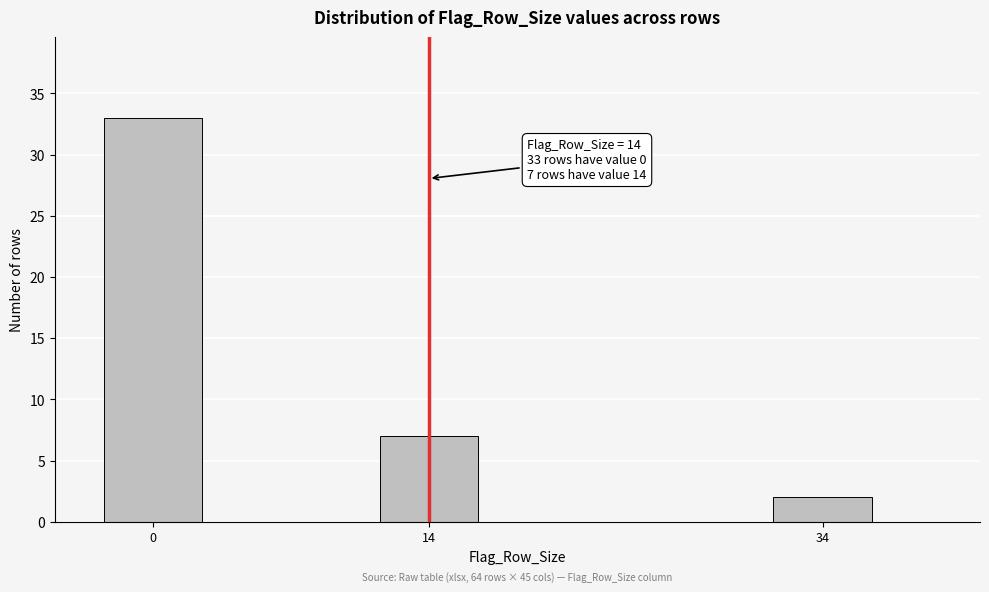

Reading left to right, transcribe all the data shown in this chart.

0=33	14=7	34=2